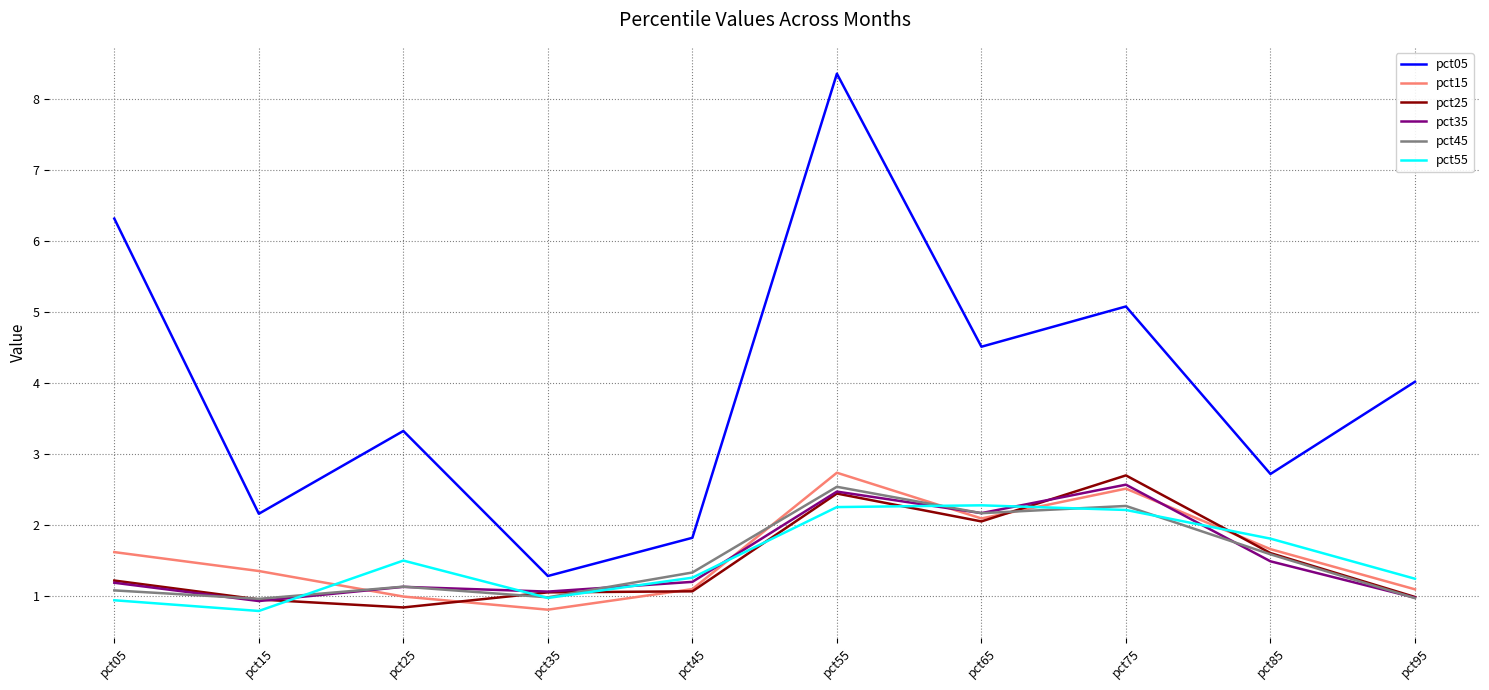

True or false: pct55 has a value of 0.4 at pct15.

False